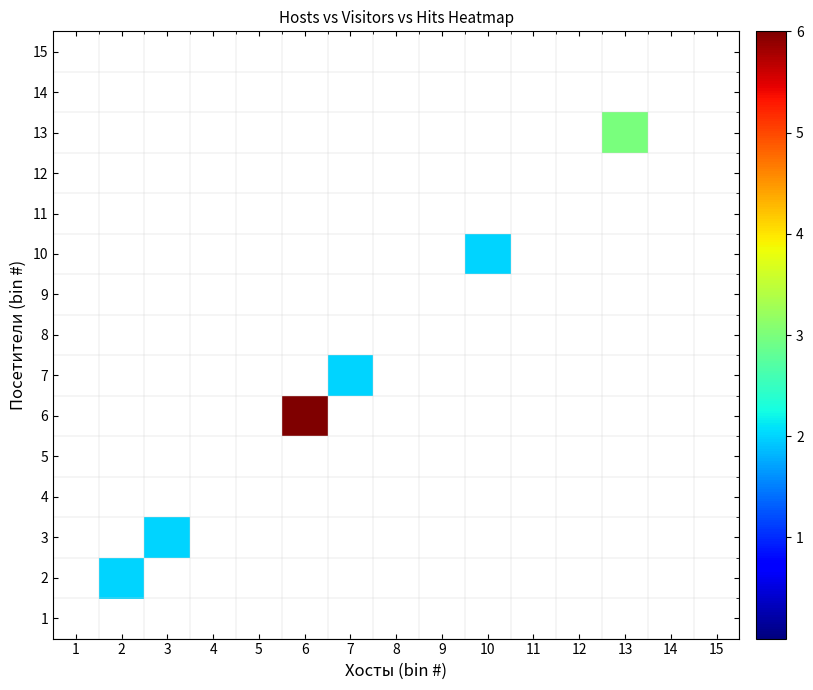

Reading left to right, extract all data points from this chart.

1: 1=0	2=0	3=0	4=0	5=0	6=0	7=0	8=0	9=0	10=0	11=0	12=0	13=0	14=0	15=0
2: 1=0	2=2	3=0	4=0	5=0	6=0	7=0	8=0	9=0	10=0	11=0	12=0	13=0	14=0	15=0
3: 1=0	2=0	3=2	4=0	5=0	6=0	7=0	8=0	9=0	10=0	11=0	12=0	13=0	14=0	15=0
4: 1=0	2=0	3=0	4=0	5=0	6=0	7=0	8=0	9=0	10=0	11=0	12=0	13=0	14=0	15=0
5: 1=0	2=0	3=0	4=0	5=0	6=0	7=0	8=0	9=0	10=0	11=0	12=0	13=0	14=0	15=0
6: 1=0	2=0	3=0	4=0	5=0	6=6	7=0	8=0	9=0	10=0	11=0	12=0	13=0	14=0	15=0
7: 1=0	2=0	3=0	4=0	5=0	6=0	7=2	8=0	9=0	10=0	11=0	12=0	13=0	14=0	15=0
8: 1=0	2=0	3=0	4=0	5=0	6=0	7=0	8=0	9=0	10=0	11=0	12=0	13=0	14=0	15=0
9: 1=0	2=0	3=0	4=0	5=0	6=0	7=0	8=0	9=0	10=0	11=0	12=0	13=0	14=0	15=0
10: 1=0	2=0	3=0	4=0	5=0	6=0	7=0	8=0	9=0	10=2	11=0	12=0	13=0	14=0	15=0
11: 1=0	2=0	3=0	4=0	5=0	6=0	7=0	8=0	9=0	10=0	11=0	12=0	13=0	14=0	15=0
12: 1=0	2=0	3=0	4=0	5=0	6=0	7=0	8=0	9=0	10=0	11=0	12=0	13=0	14=0	15=0
13: 1=0	2=0	3=0	4=0	5=0	6=0	7=0	8=0	9=0	10=0	11=0	12=0	13=3	14=0	15=0
14: 1=0	2=0	3=0	4=0	5=0	6=0	7=0	8=0	9=0	10=0	11=0	12=0	13=0	14=0	15=0
15: 1=0	2=0	3=0	4=0	5=0	6=0	7=0	8=0	9=0	10=0	11=0	12=0	13=0	14=0	15=0